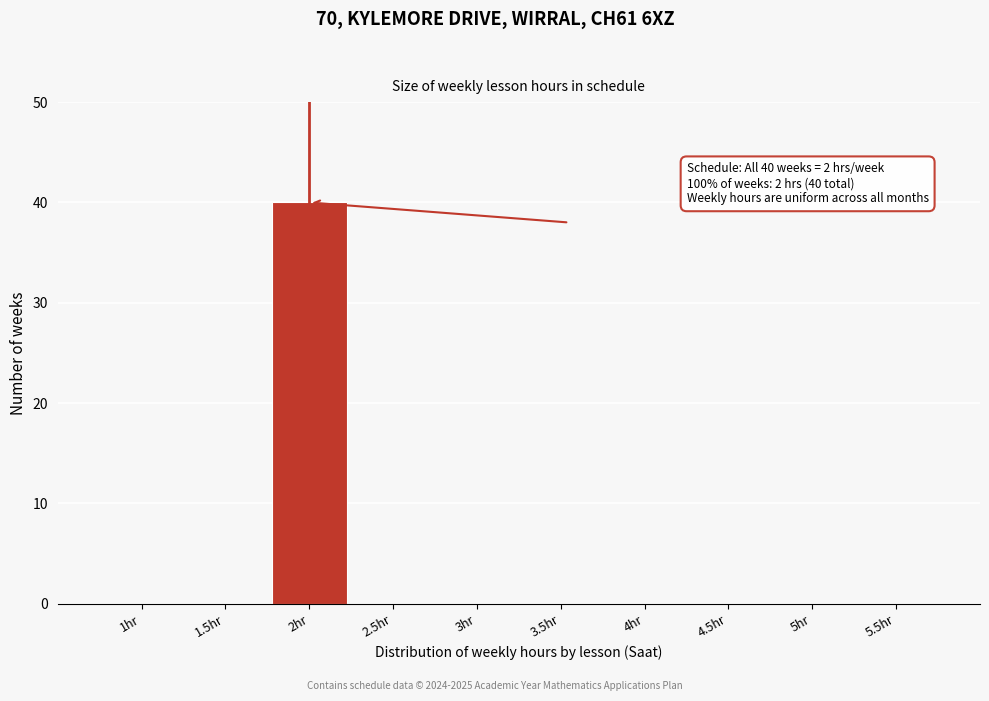

Reading right to left, list all the values displayed in this chart.

5.5hr=0	5hr=0	4.5hr=0	4hr=0	3.5hr=0	3hr=0	2.5hr=0	2hr=40	1.5hr=0	1hr=0